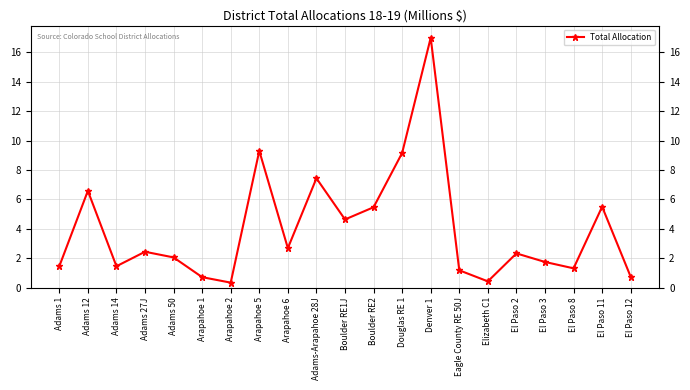

How many data points does each series have?

21